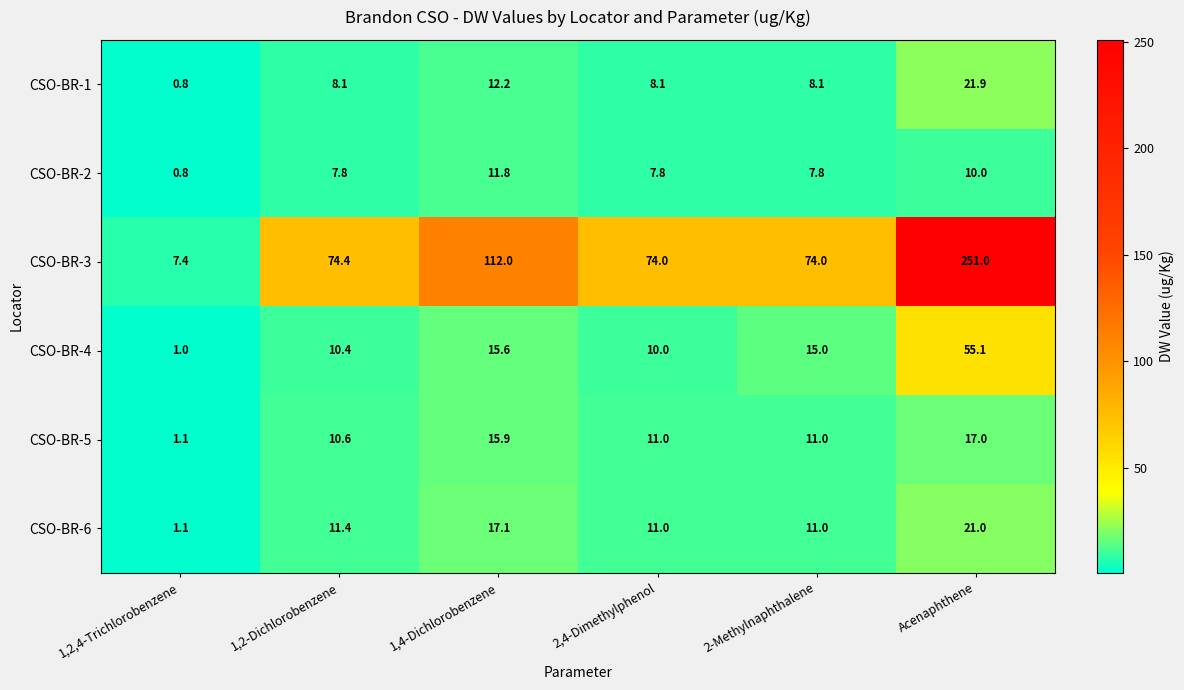

How many series are shown in this chart?

6